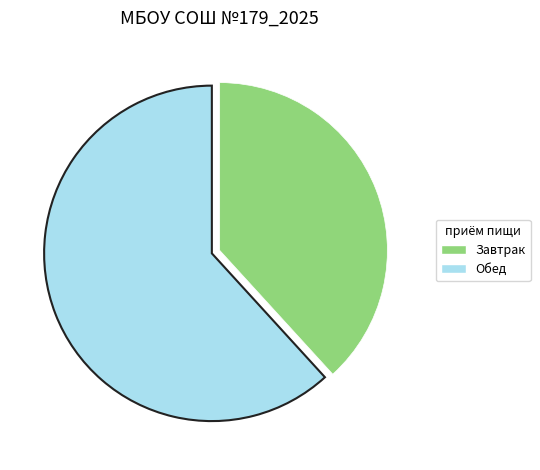

Which has a higher value, Завтрак or Обед?

Обед